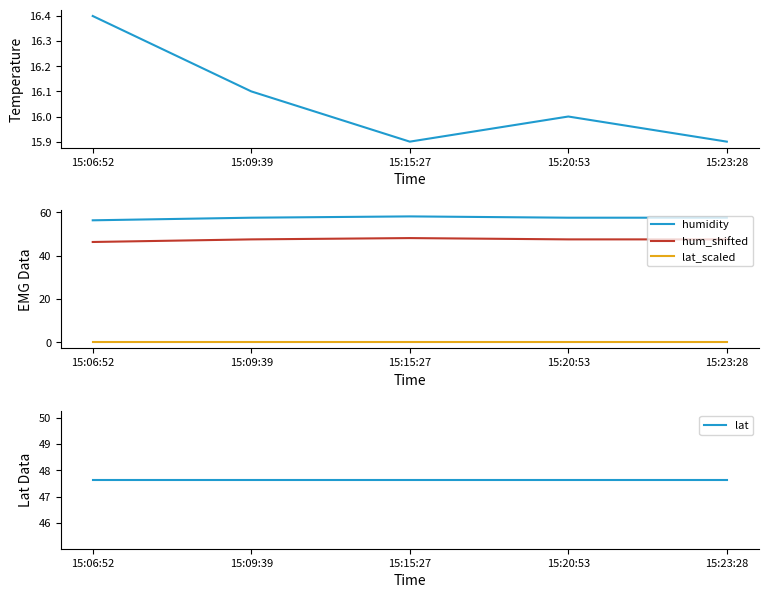

At which category is the sum across all series the highest?

15:15:27